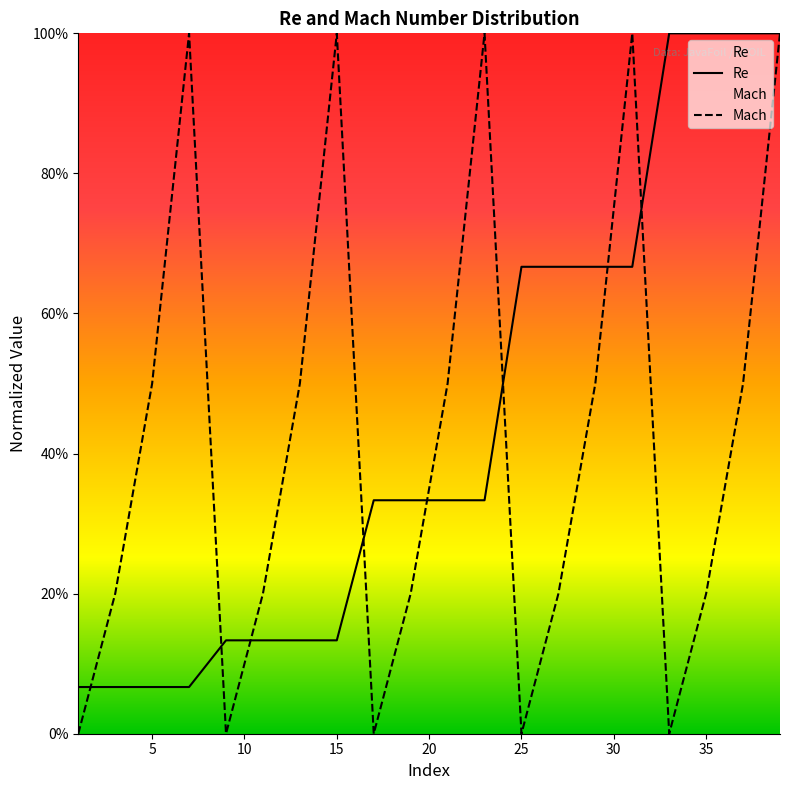

What is the difference between the Re values at 39 and 27?

0.3